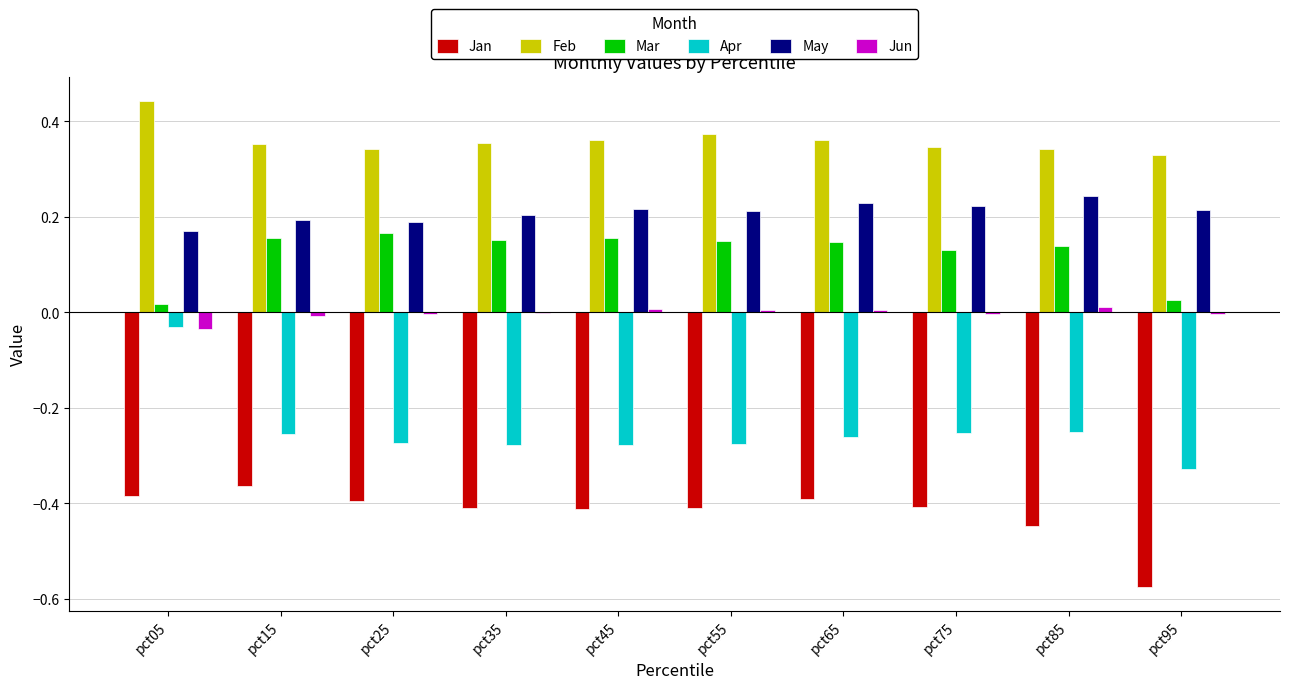

Between pct05 and pct65, which series saw the biggest shift?

Apr